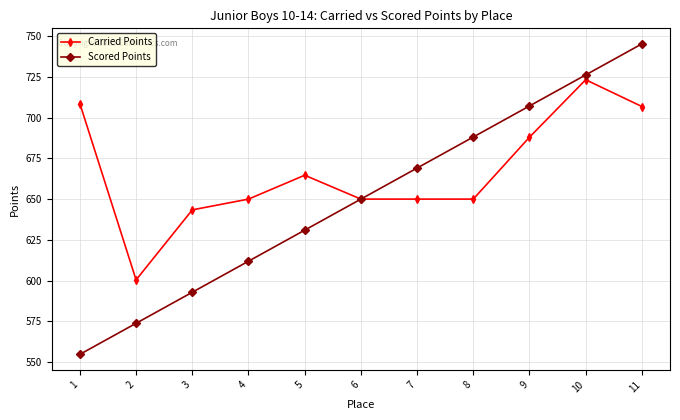

Rank the series by their maximum value, from lowest to highest.

Carried Points, Scored Points